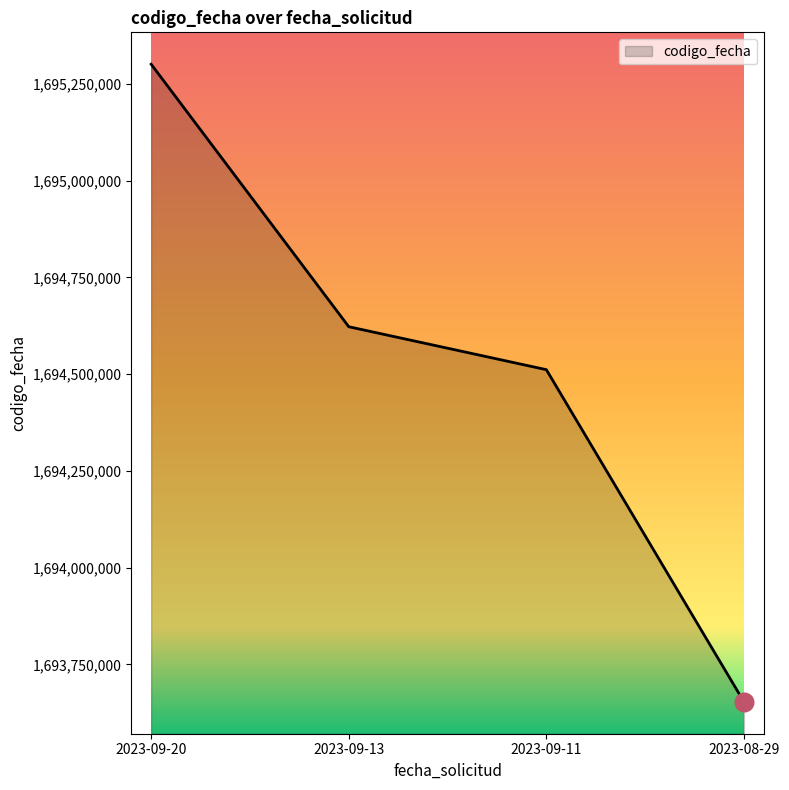

Between 2023-09-13 and 2023-08-29, which is larger?

2023-09-13